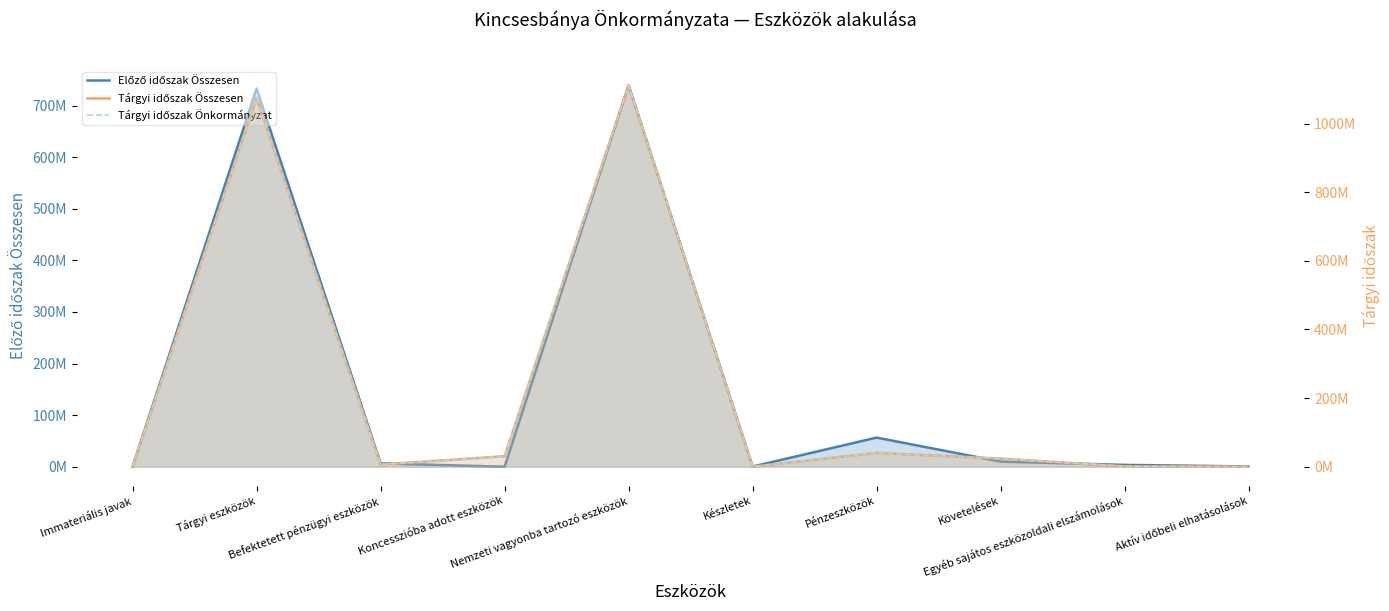

What is the difference between the second highest and minimum values in the Tárgyi időszak Összesen series?

1074739715